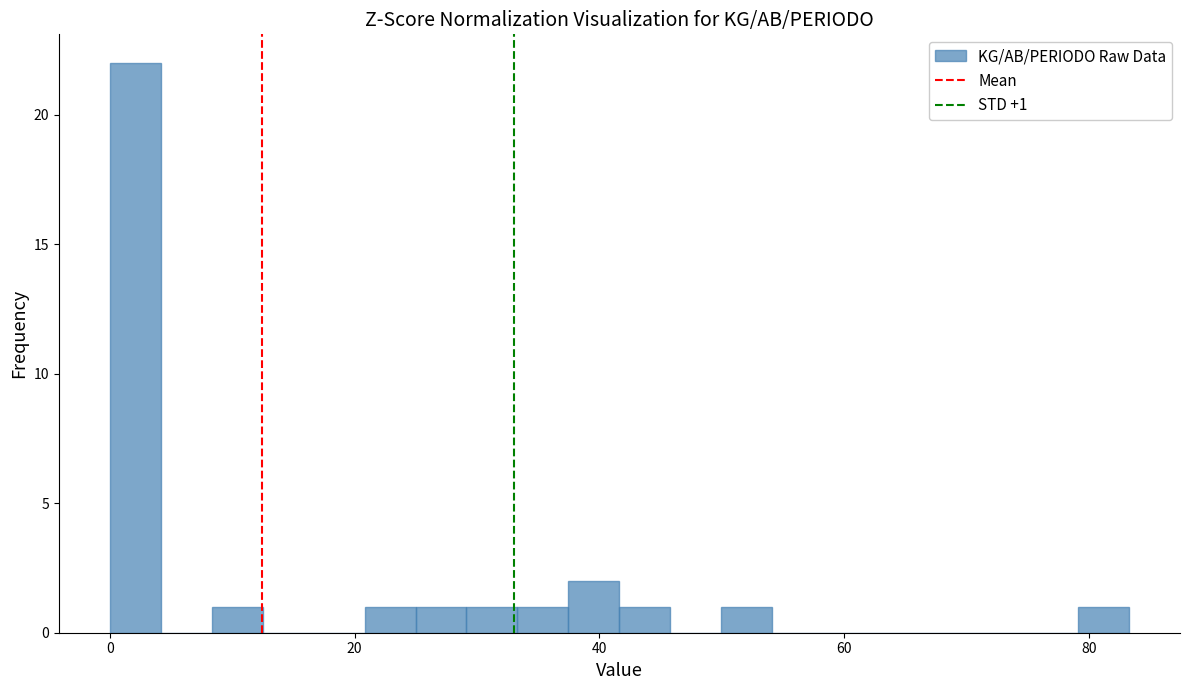

Around what value on the x-axis is the tallest bar? Give the approximate position of its centre, as read against the axis.

2